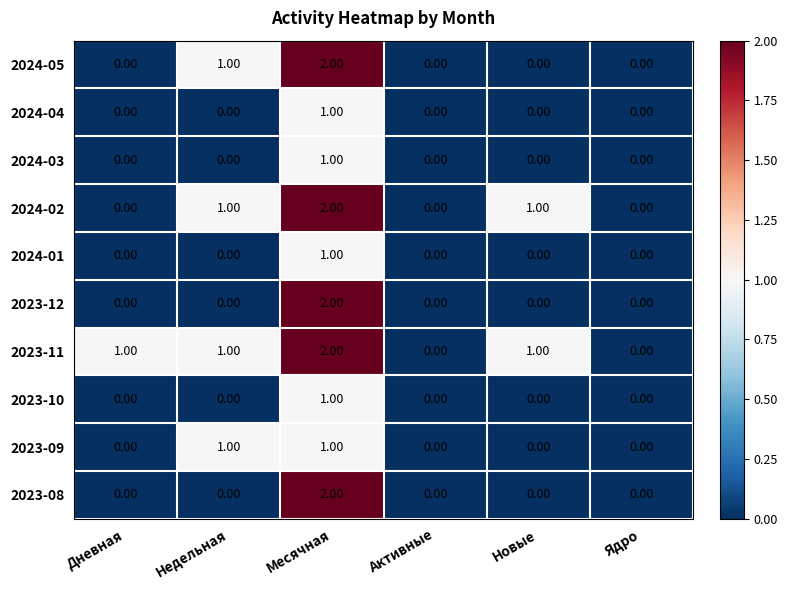

Where is 2024-05 nearest to the value 1?

Недельная